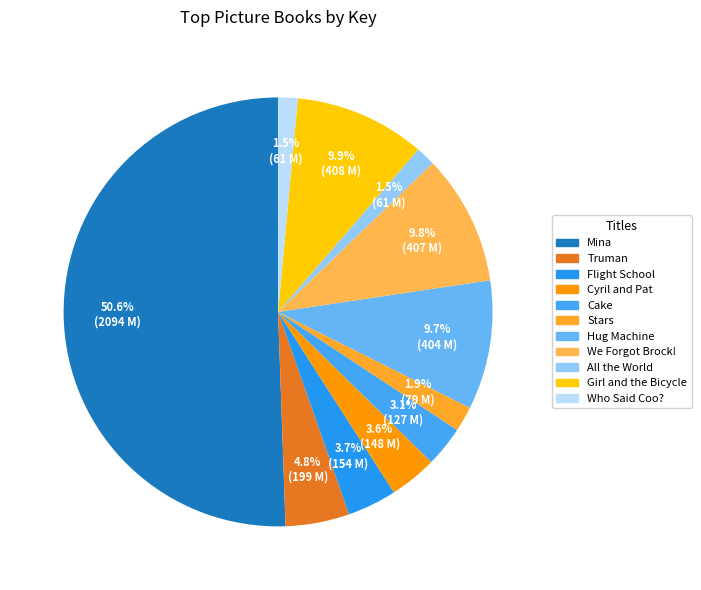

What portion of the pie excludes All the World?

98.5%